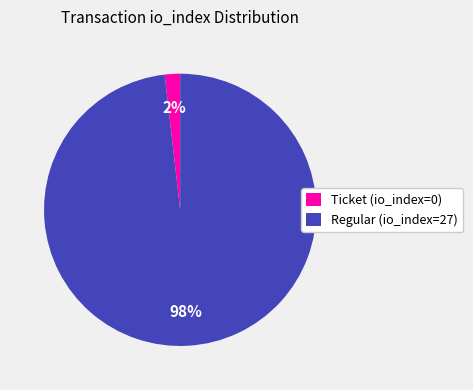

Between Regular (io_index=27) and Ticket (io_index=0), which is larger?

Regular (io_index=27)